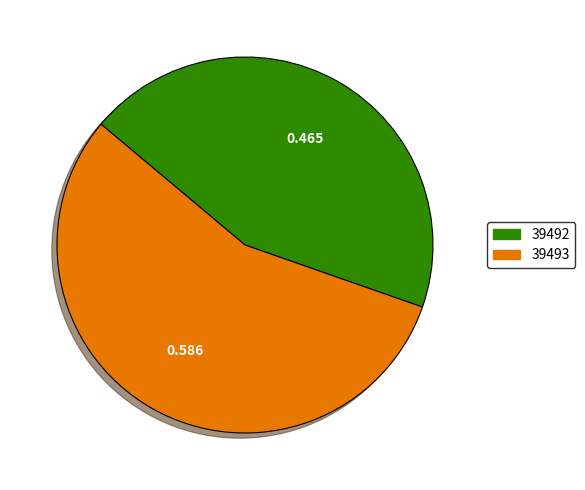

Does any single category account for the majority?

Yes